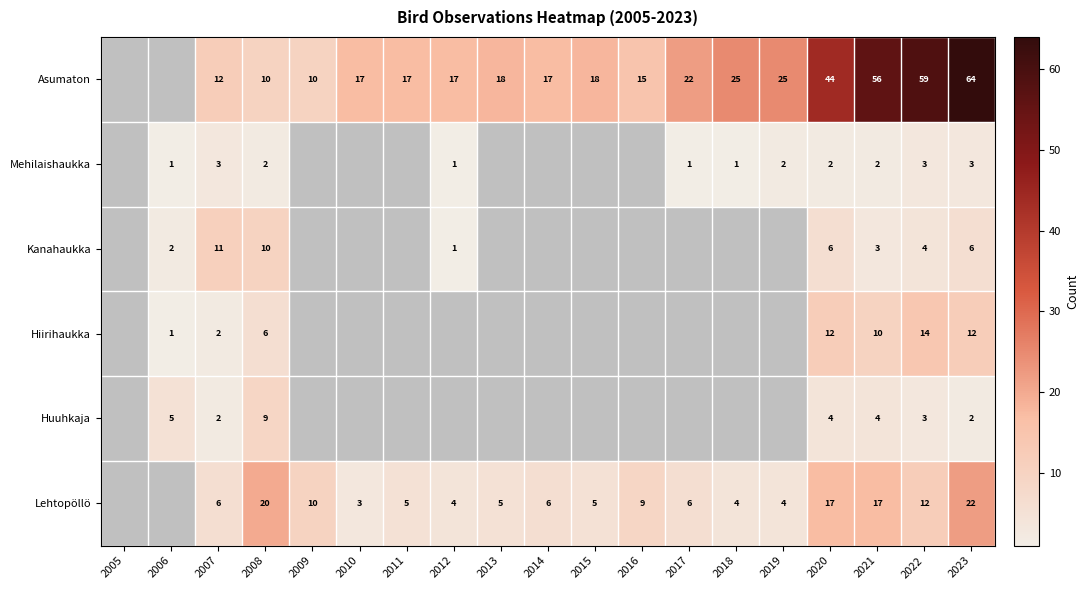

Which series changed the most between 2020 and 2021?

Asumaton